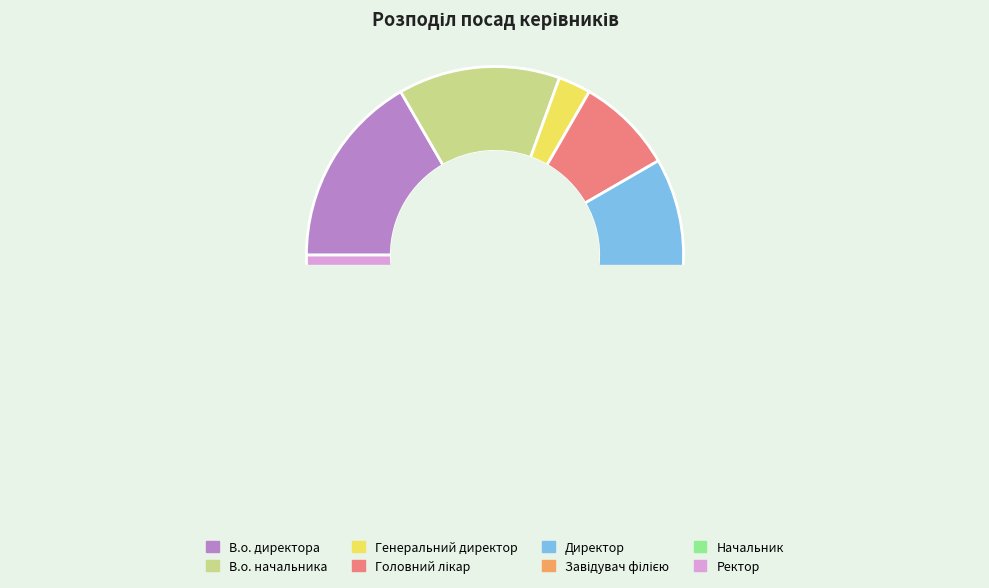

Count the number of slices in the pie.

8